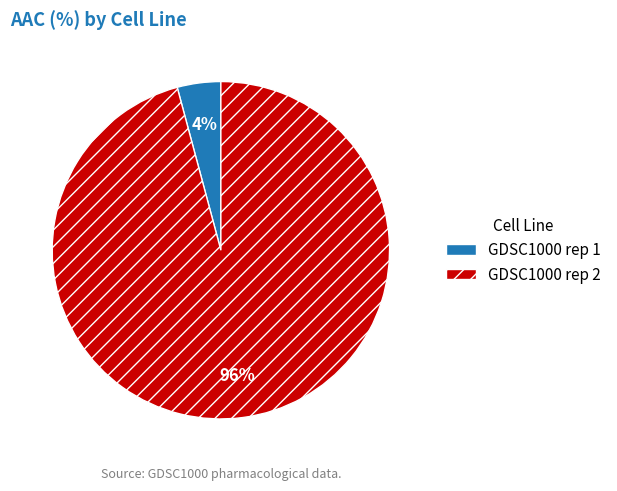

How many slices are in this pie chart?

2